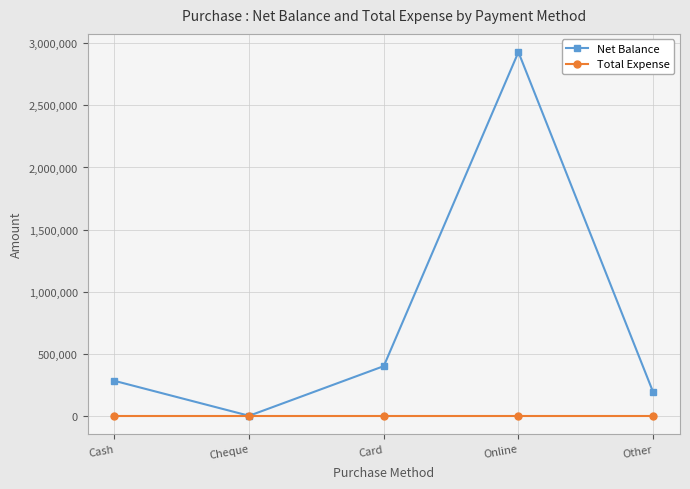

Is it true that Net Balance equals 281500 at Cash?

True